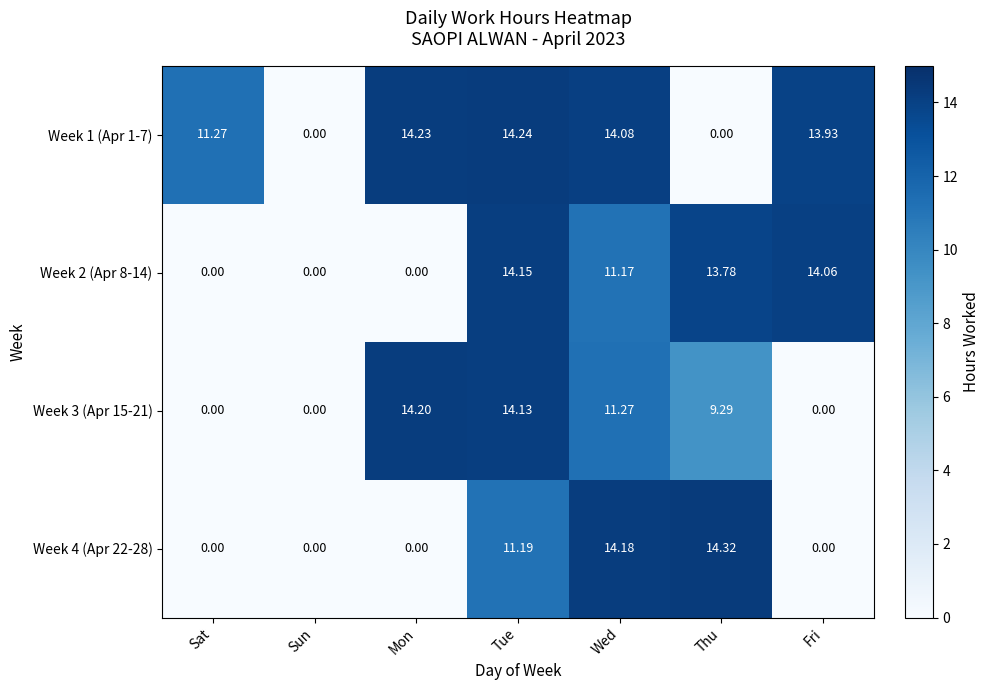

Rank the series at Tue from lowest to highest value.

Week 4 (Apr 22-28), Week 3 (Apr 15-21), Week 2 (Apr 8-14), Week 1 (Apr 1-7)